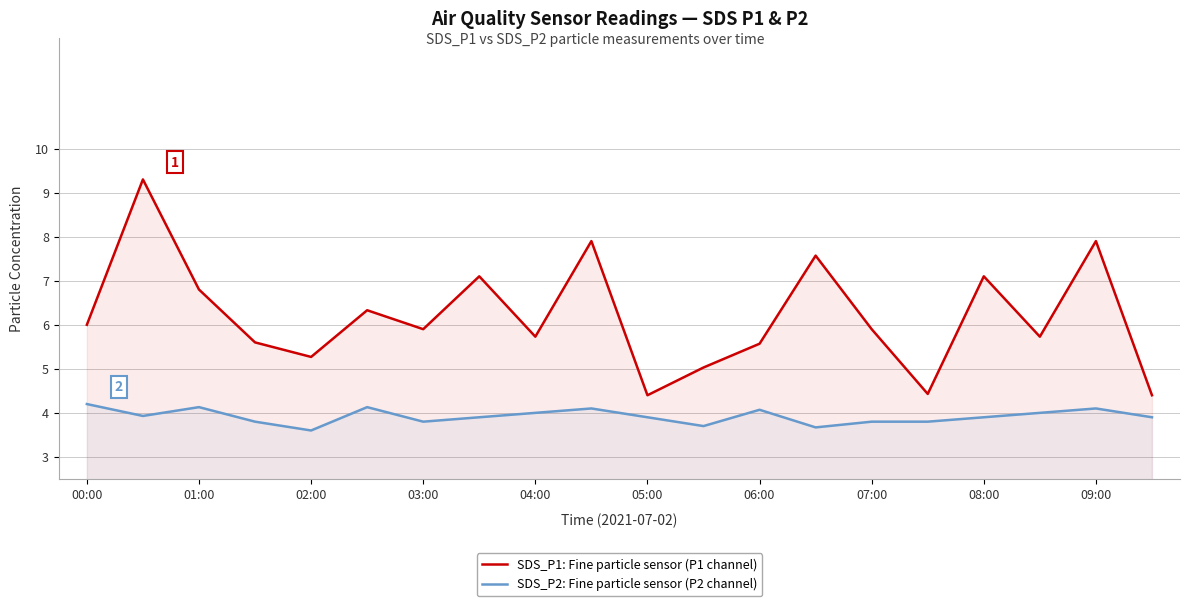

Rank the series at 05:00 from lowest to highest value.

SDS_P2: Fine particle sensor (P2 channel), SDS_P1: Fine particle sensor (P1 channel)